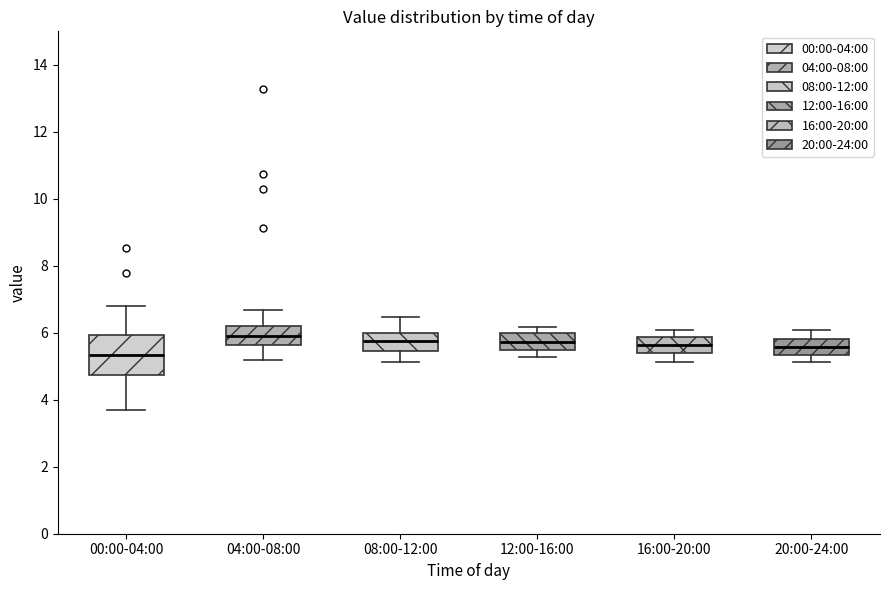

Reading left to right, transcribe this box plot: for each box, give where its median line is, the range the box spans, and where its two whiskers end, as read against the y-axis. The values are not printed on the chart, so give them approximately, as read against the axis.

00:00-04:00: median 5.4, box 4.8 to 6.0, whiskers 3.8 to 6.8
04:00-08:00: median 6.0, box 5.6 to 6.2, whiskers 5.2 to 6.6
08:00-12:00: median 5.8, box 5.4 to 6.0, whiskers 5.2 to 6.4
12:00-16:00: median 5.8, box 5.4 to 6.0, whiskers 5.2 to 6.2
16:00-20:00: median 5.6, box 5.4 to 5.8, whiskers 5.2 to 6.0
20:00-24:00: median 5.6, box 5.4 to 5.8, whiskers 5.2 to 6.0